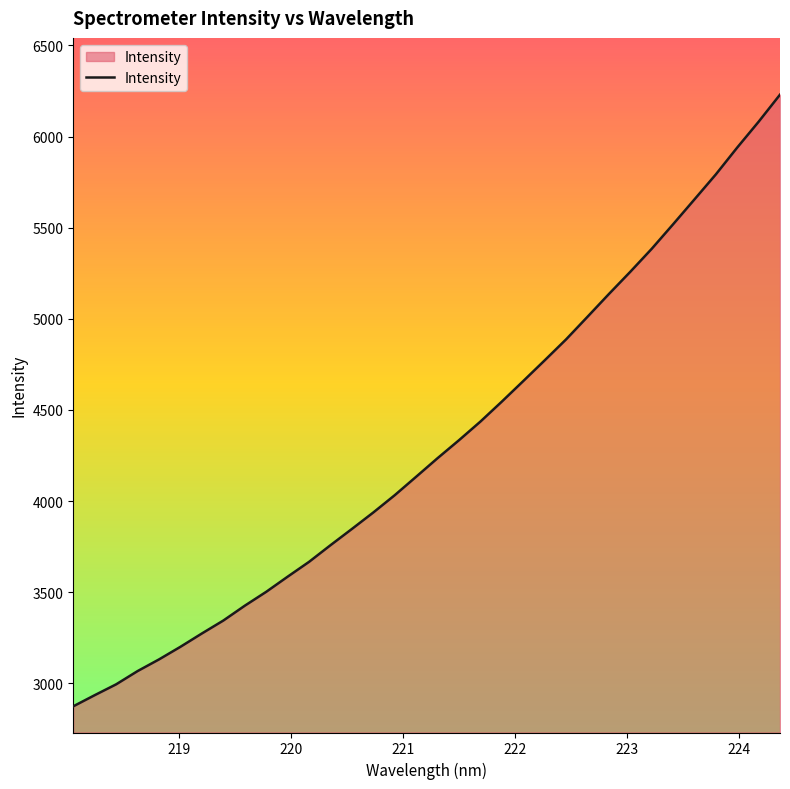

What is the difference between the maximum and minimum values?

3356.1